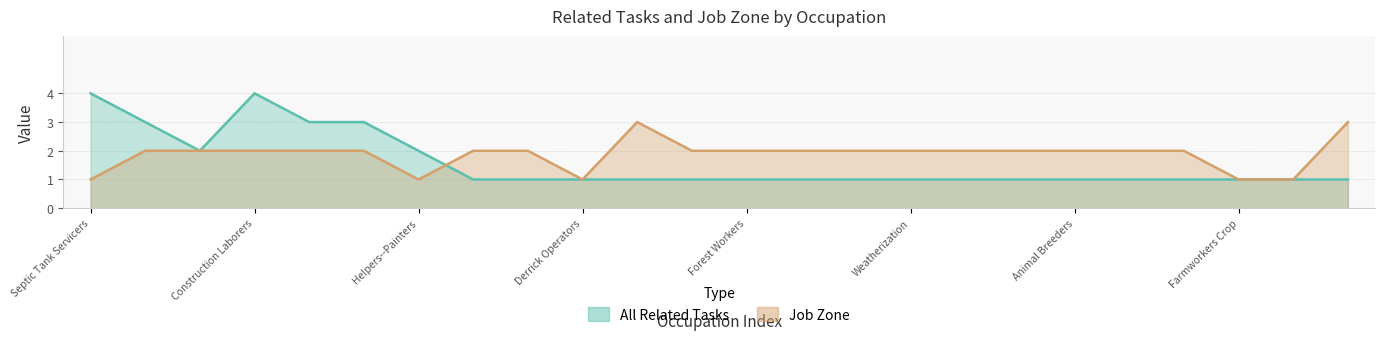

Rank the series by their average value, from lowest to highest.

All Related Tasks, Job Zone